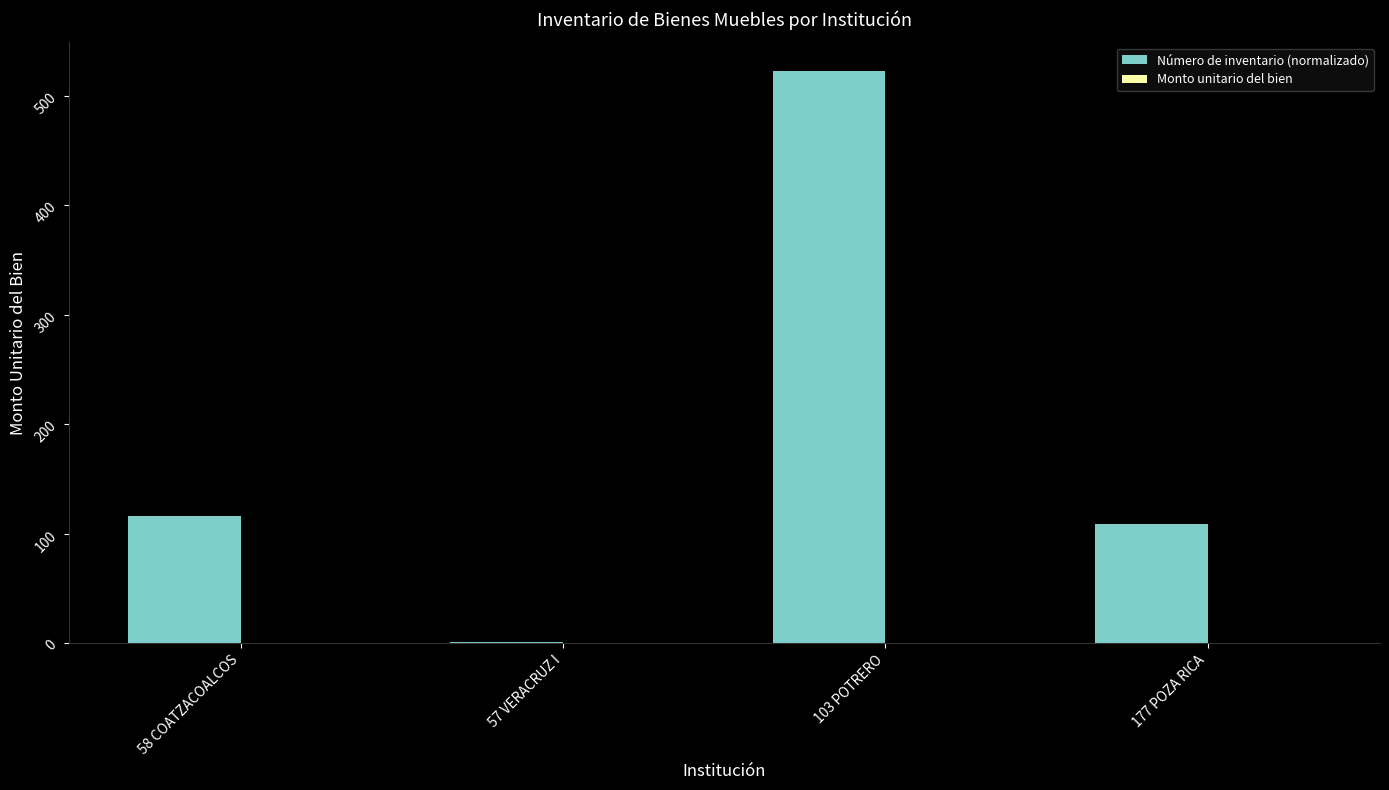

Is it true that Número de inventario (normalizado) equals 194.5 at 58 COATZACOALCOS?

False